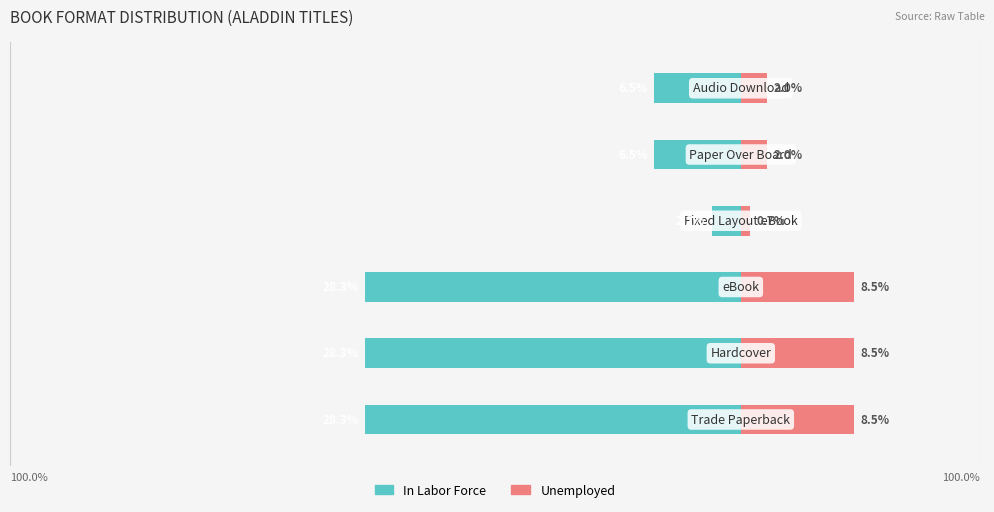

What is the sum of all In Labor Force values?

-100.1